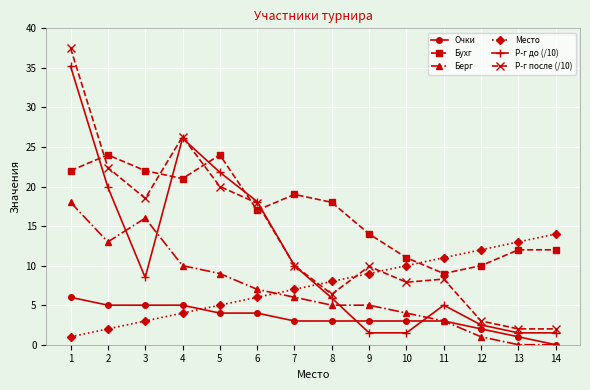

What is the total value across all series at 6?

70.0